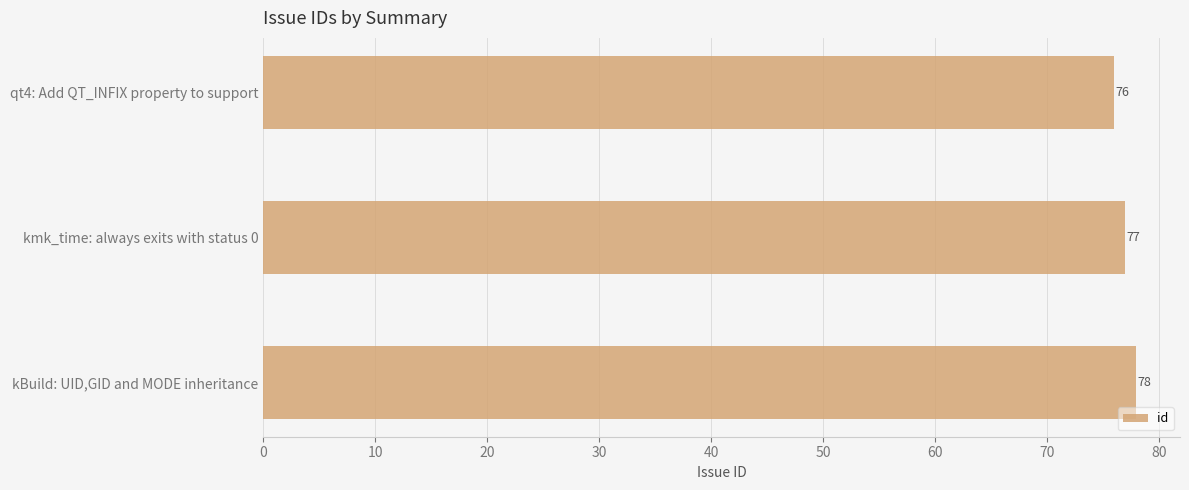

Reading top to bottom, extract all data points from this chart.

76	77	78